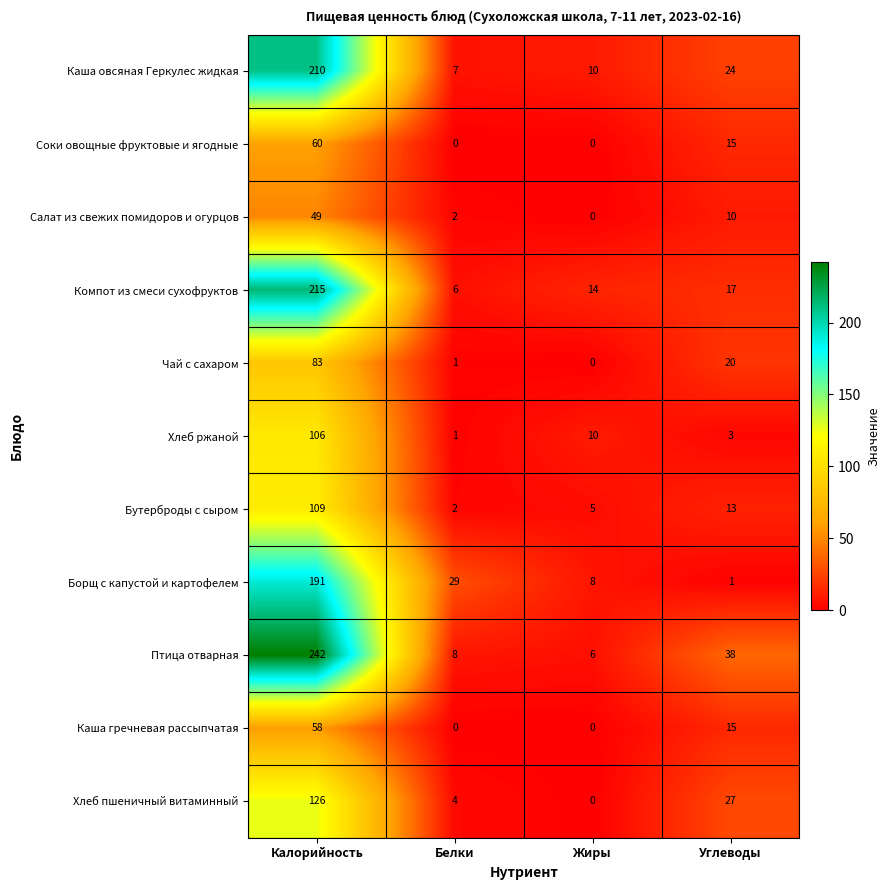

Which series has the widest spread of values?

Птица отварная